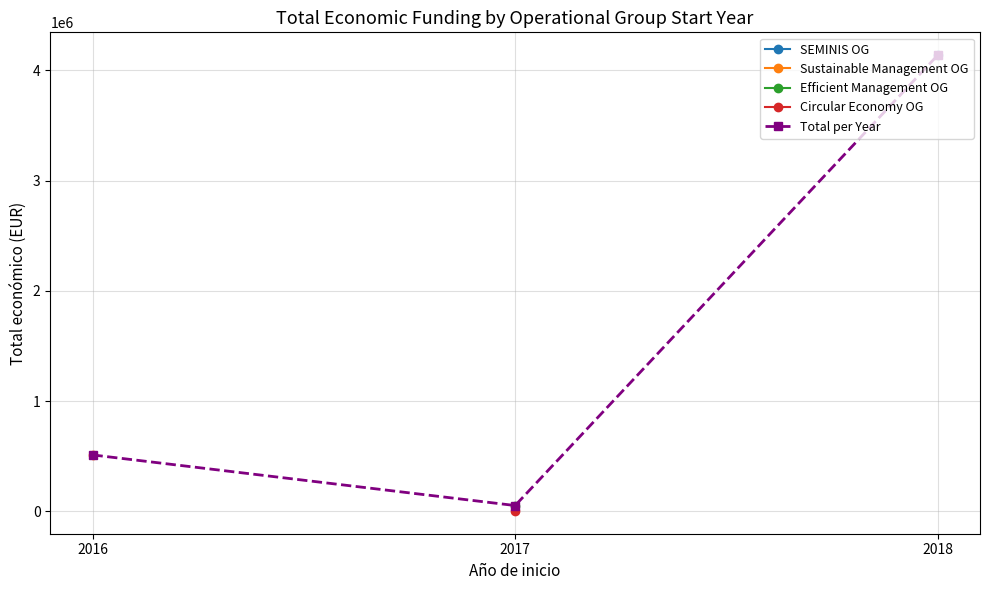

Which label corresponds to the smallest value in the chart?

2017